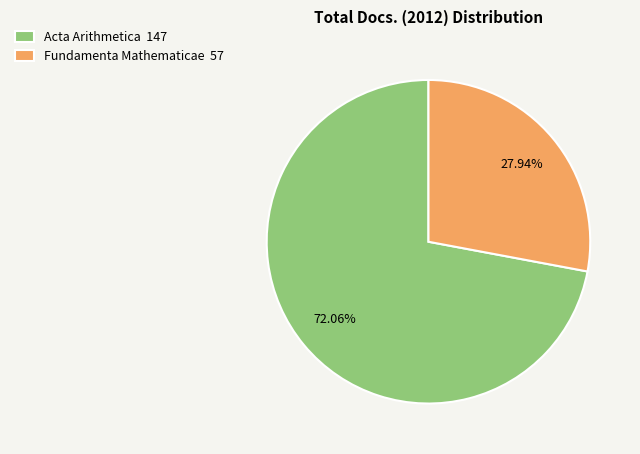

How many slices are in this pie chart?

2